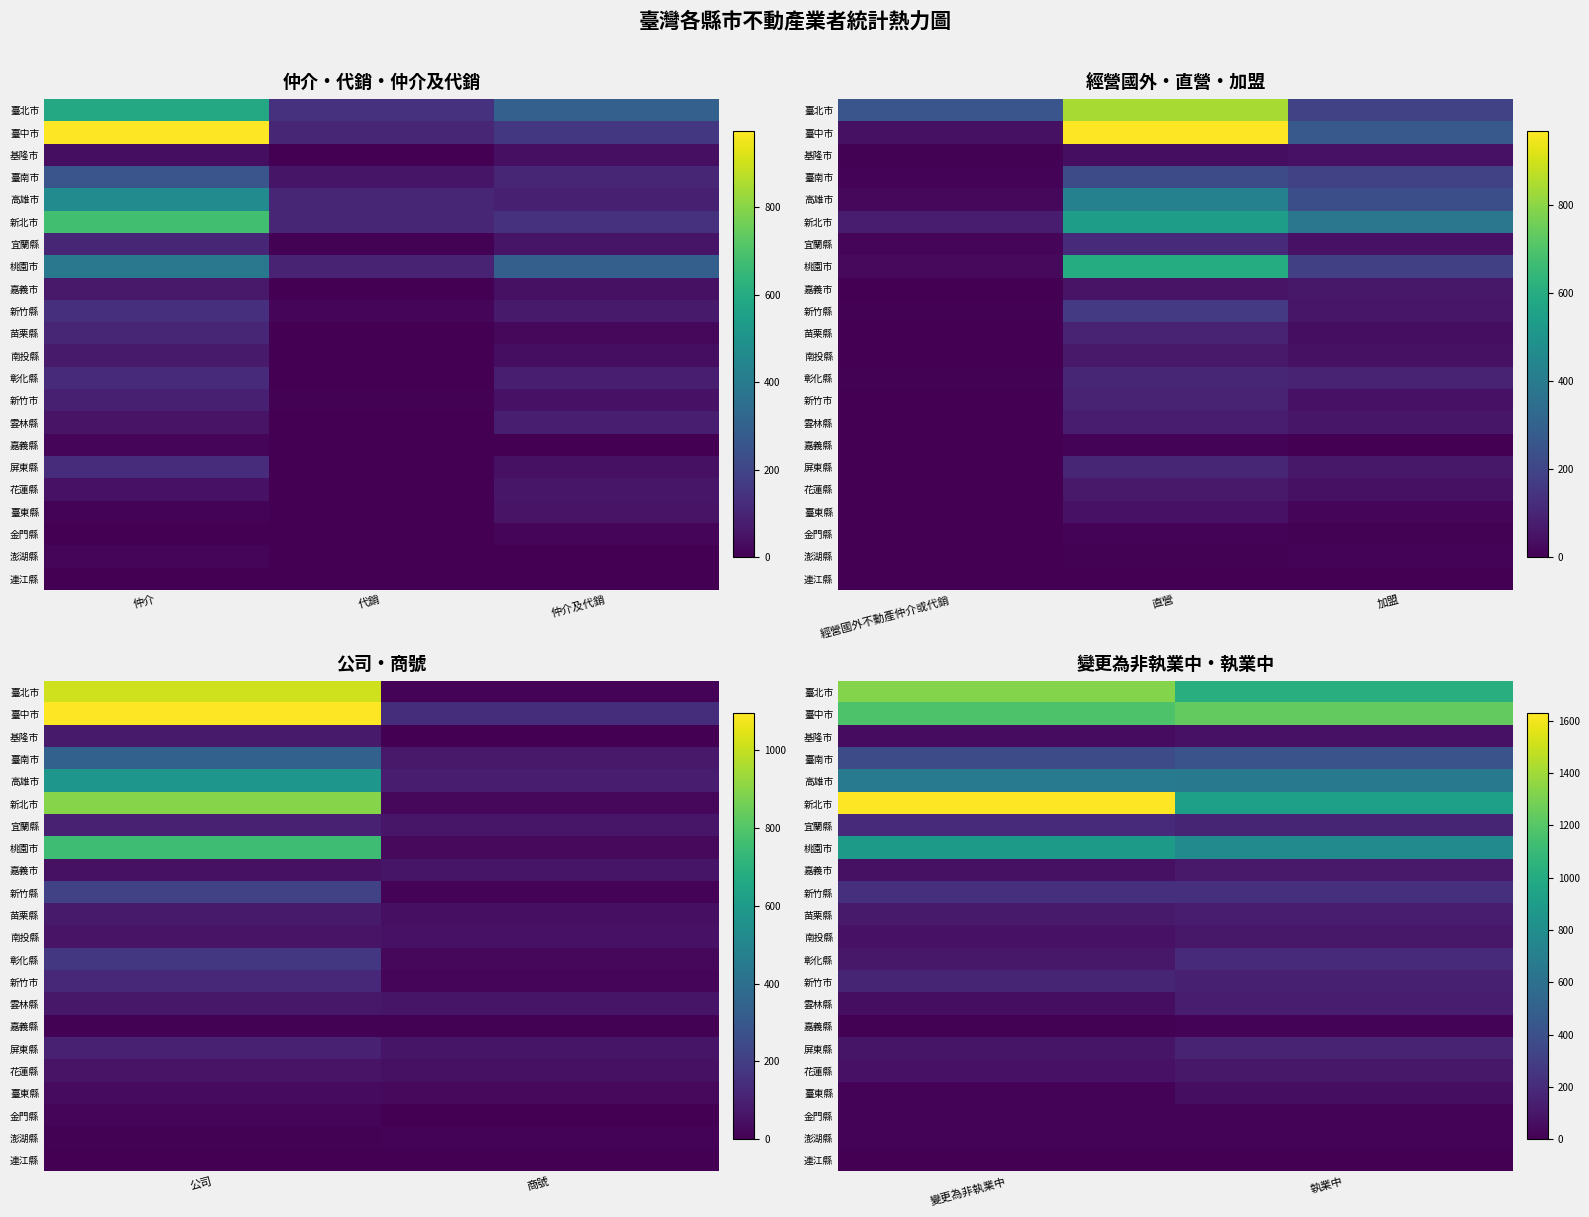

Which has a higher value, 仲介 or 代銷?

仲介